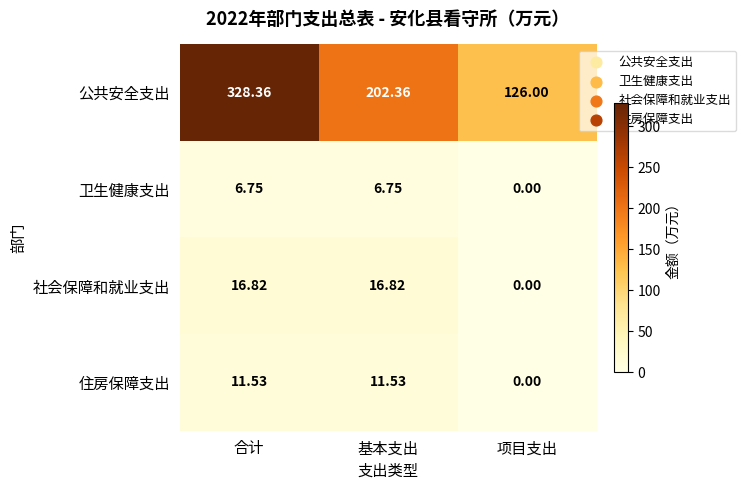

Between 合计 and 基本支出, which series saw the biggest shift?

公共安全支出